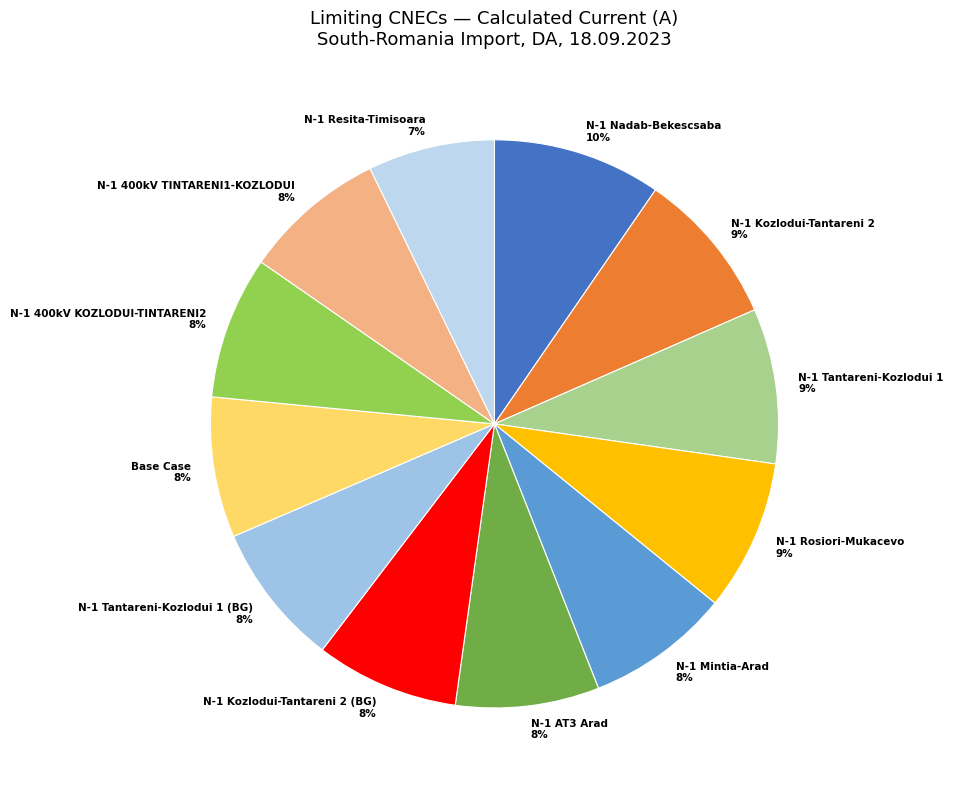

Which slice is the smallest?

N-1 Resita-Timisoara 7%